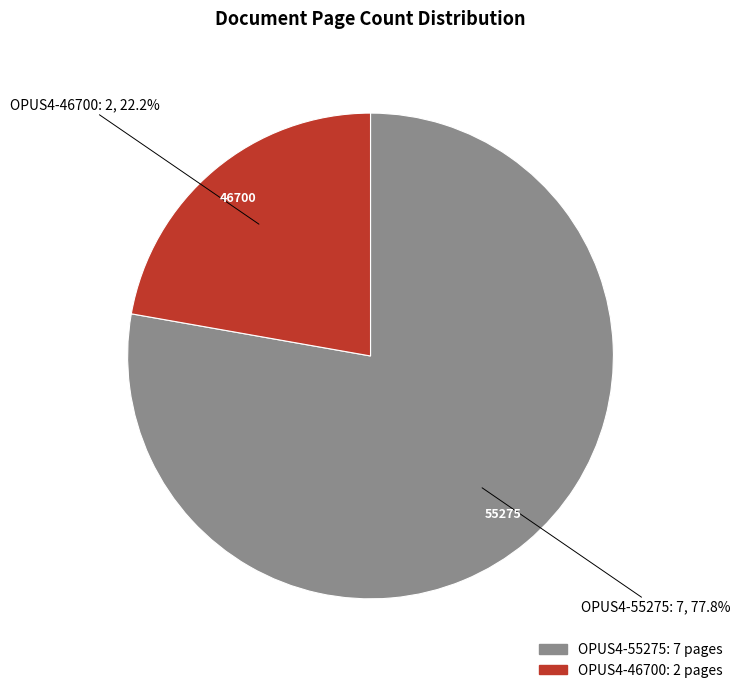

What percentage is the OPUS4-55275 slice, to the nearest percent?

78%